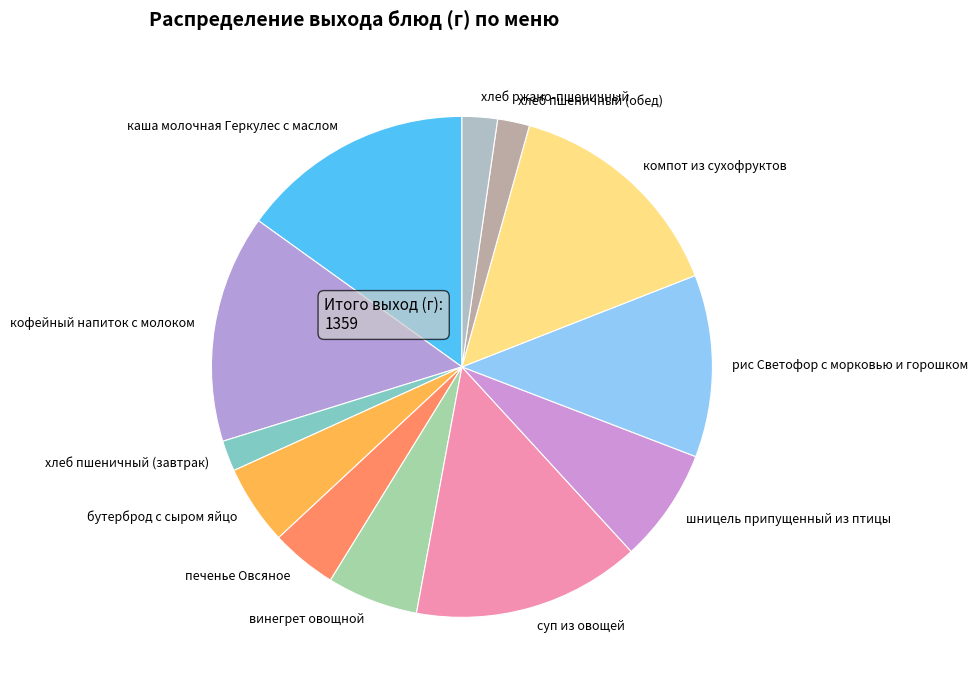

Combined, do винегрет овощной and печенье Овсяное account for over 50%?

No